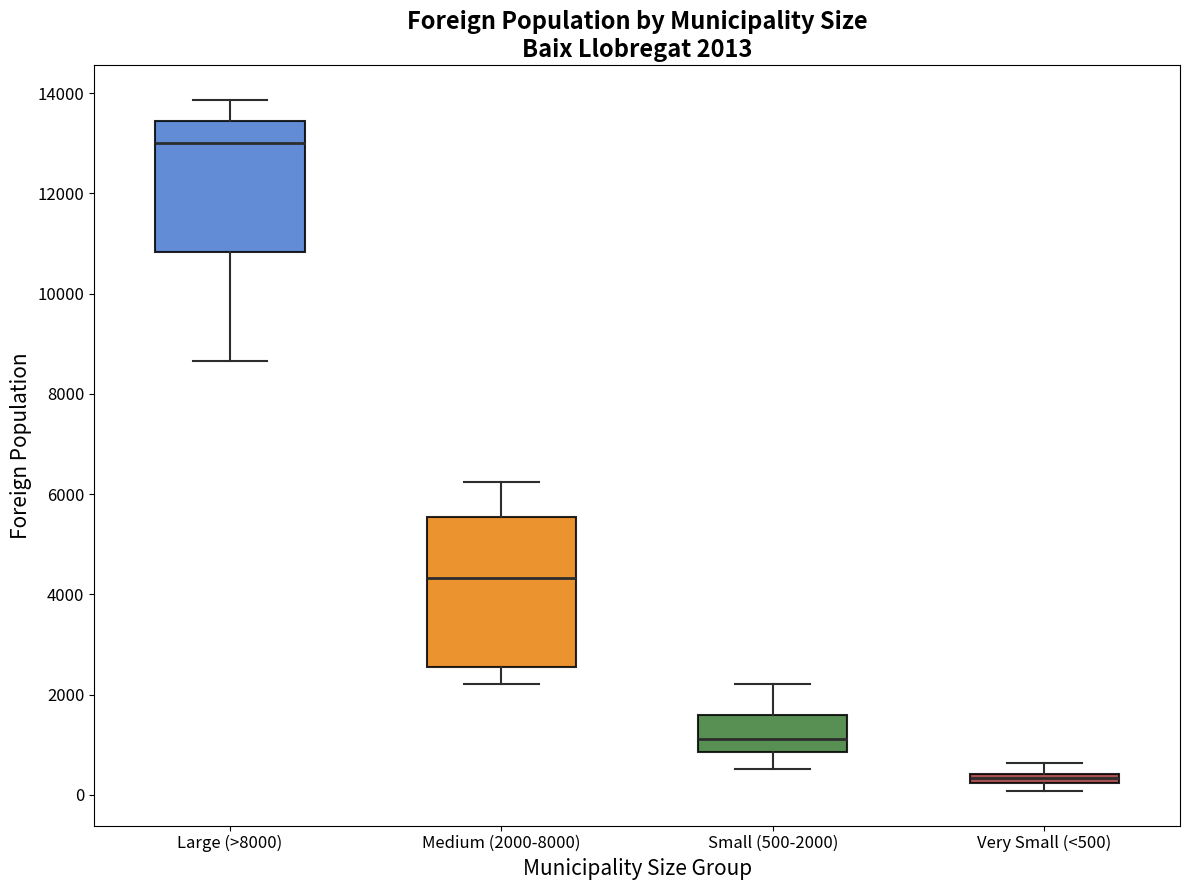

Comparing the boxes themselves (not the whiskers), which one is the tallest?

Medium (2000-8000)